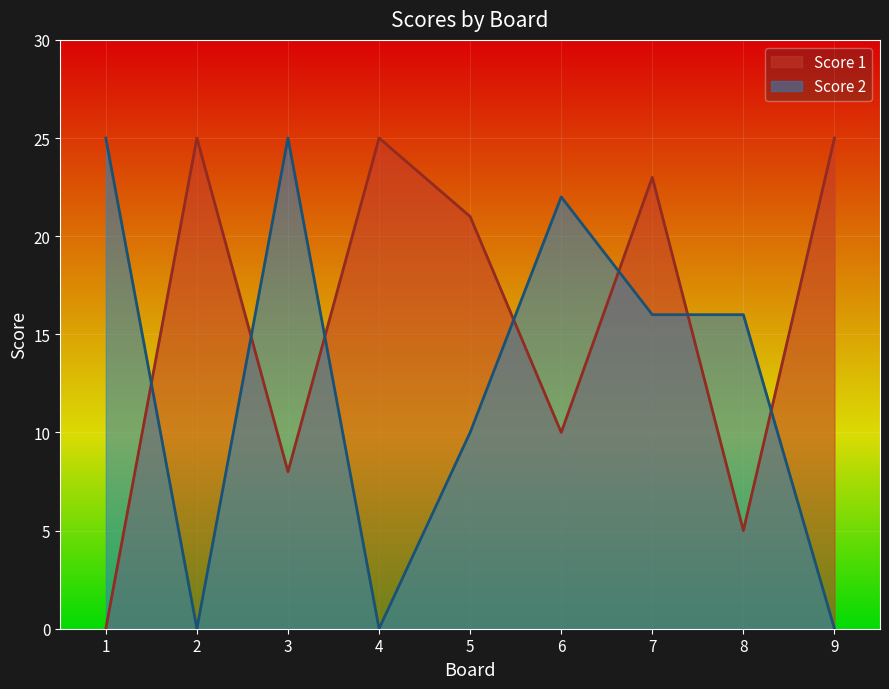

What is the difference between the Score 2 values at 9 and 8?

16